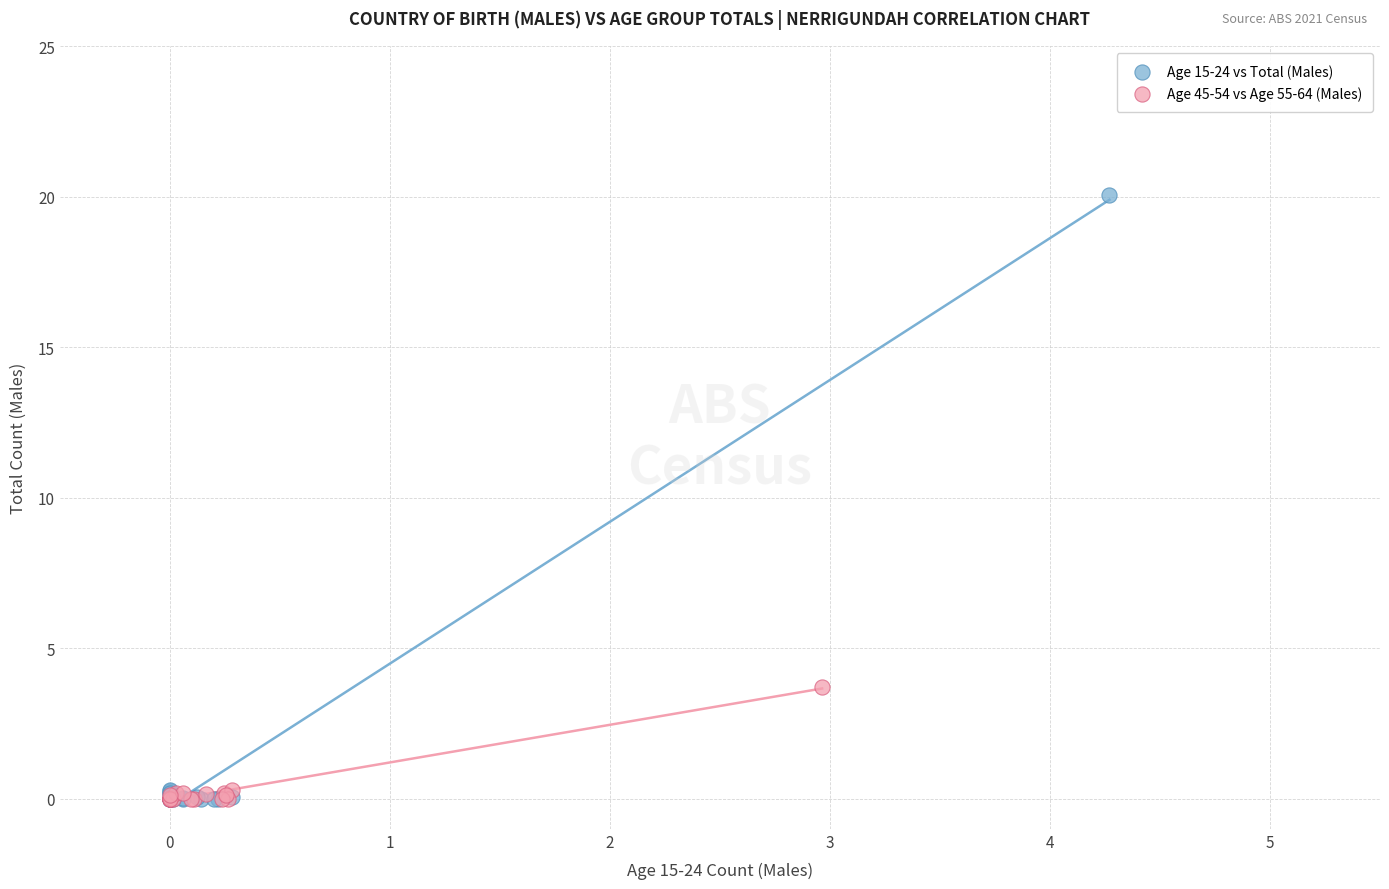

Which series reaches the maximum Y coordinate?

Age 15-24 vs Total (Males)